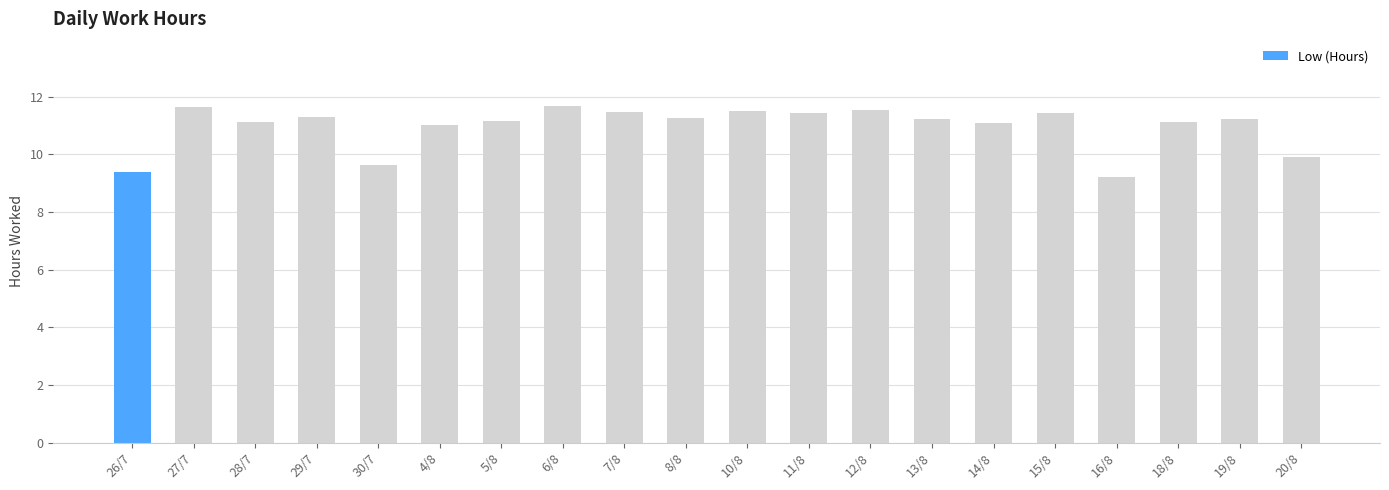

Does the chart contain any negative values?

No